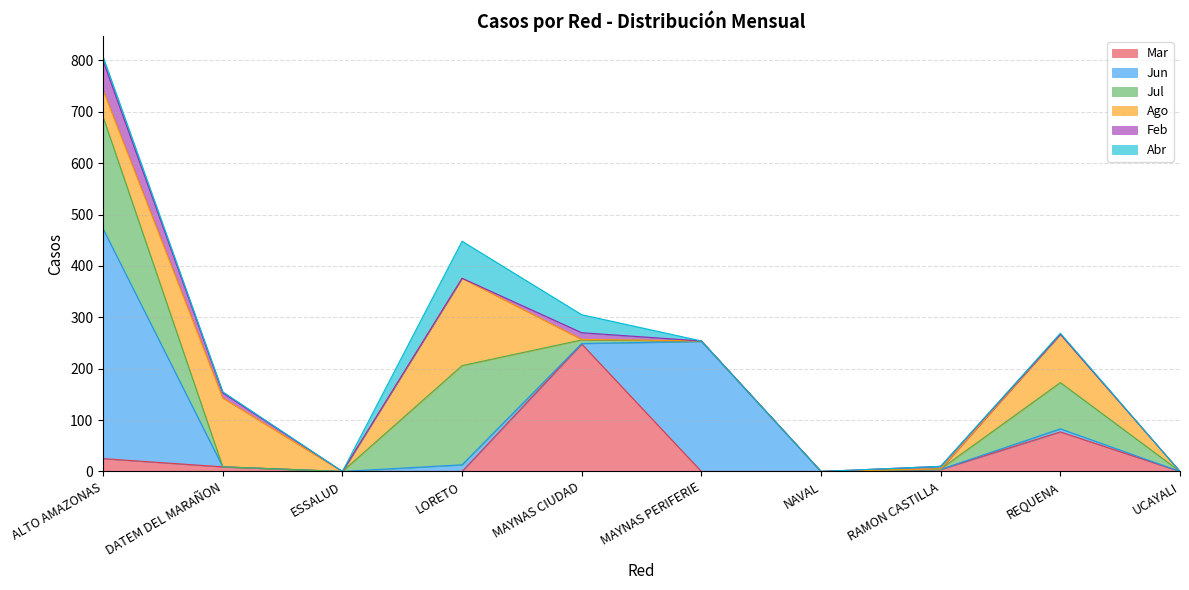

What is the maximum value for Ago?

170